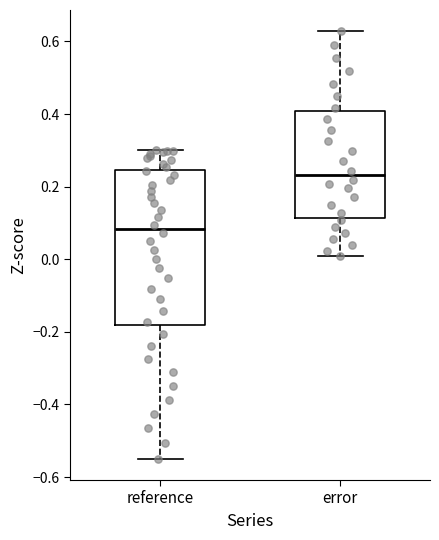

Reading left to right, transcribe this box plot: for each box, give where its median line is, the range the box spans, and where its two whiskers end, as read against the y-axis. The values are not printed on the chart, so give them approximately, as read against the axis.

reference: median 0.08, box -0.18 to 0.24, whiskers -0.54 to 0.30
error: median 0.24, box 0.12 to 0.40, whiskers 0.00 to 0.62